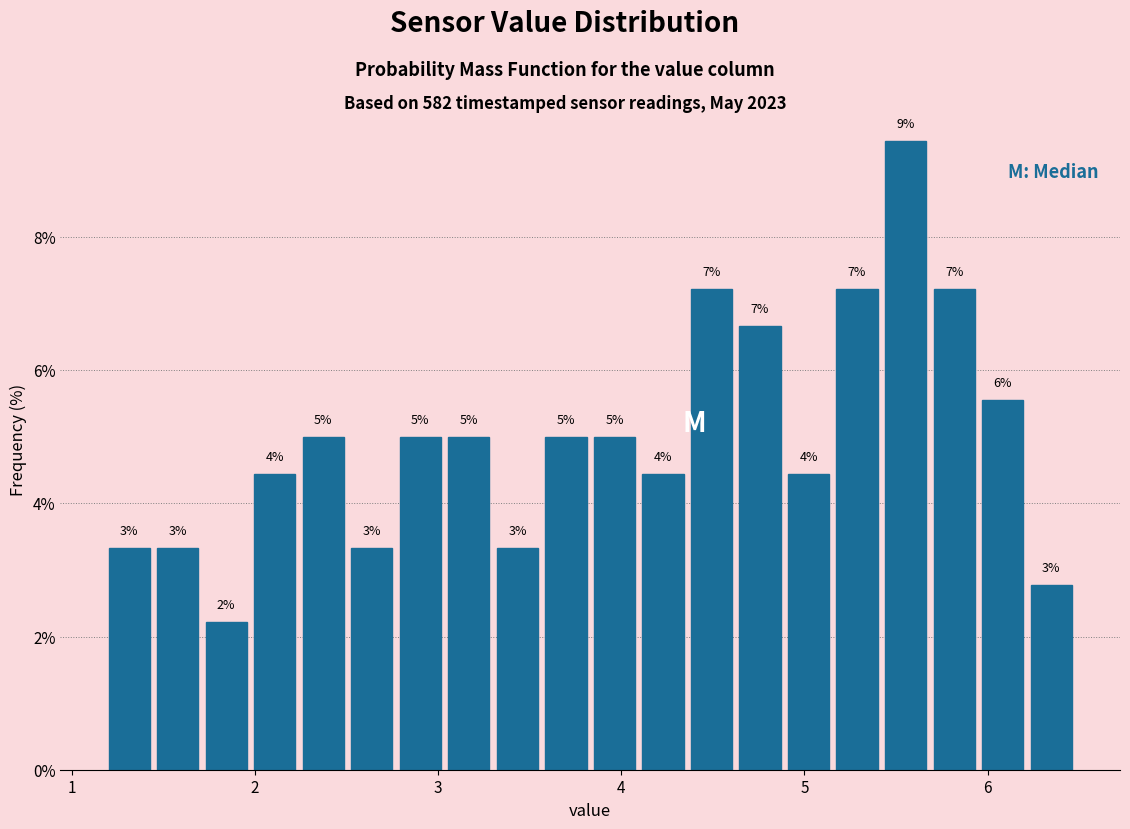

Read against the x-axis, roughly where is the centre of the tallest bar?

5.6